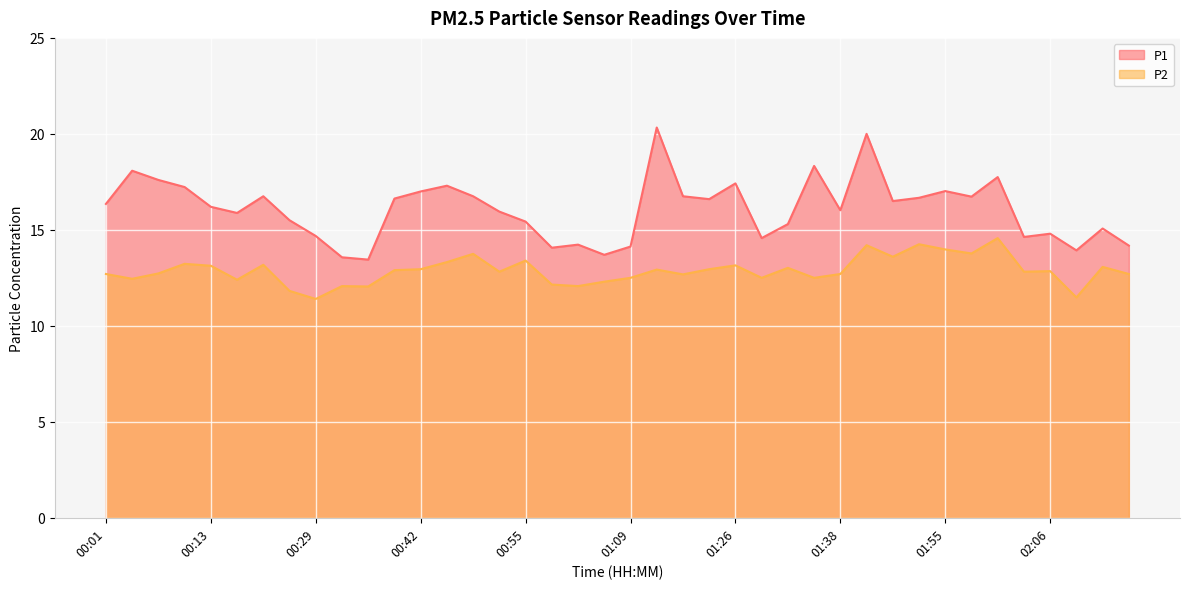

How many categories are shown in the chart?

40